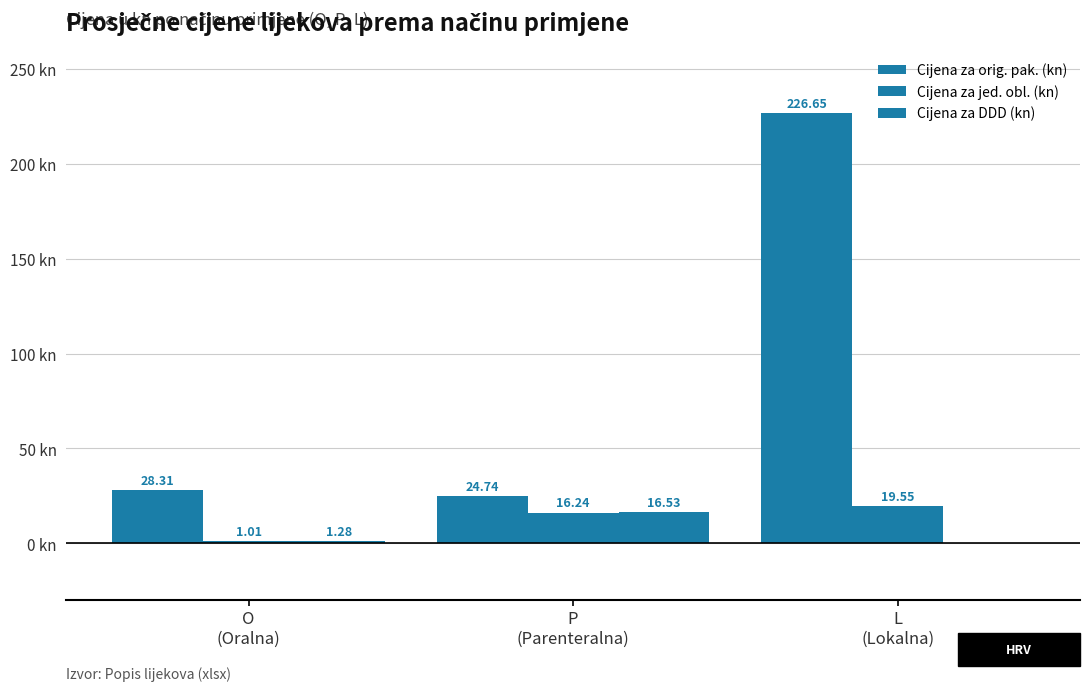

What is the value of the Cijena za jed. obl. (kn) bar at the 2nd from the left?

16.2